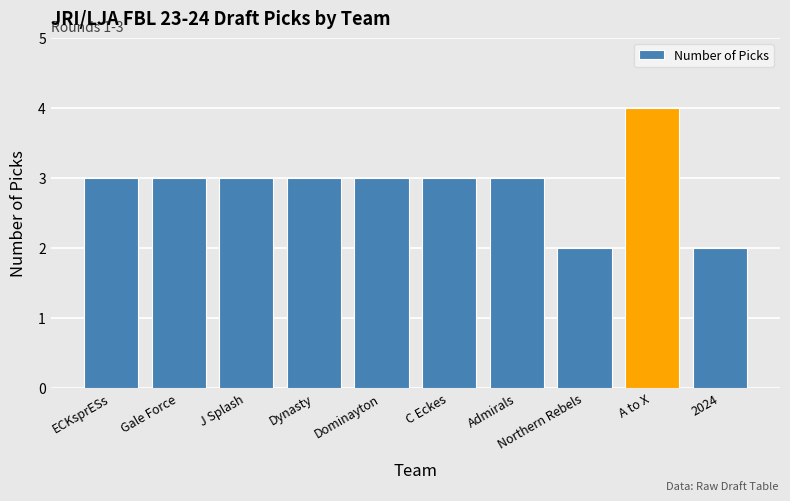

Which label corresponds to the largest value in the chart?

A to X